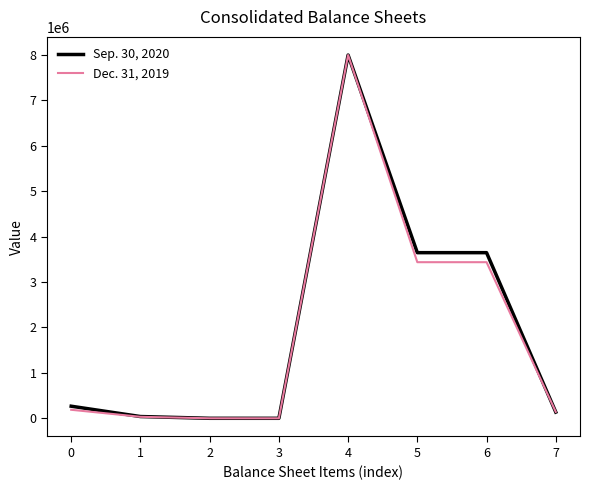

True or false: Sep. 30, 2020 has a value of 4827520 at 6.

False